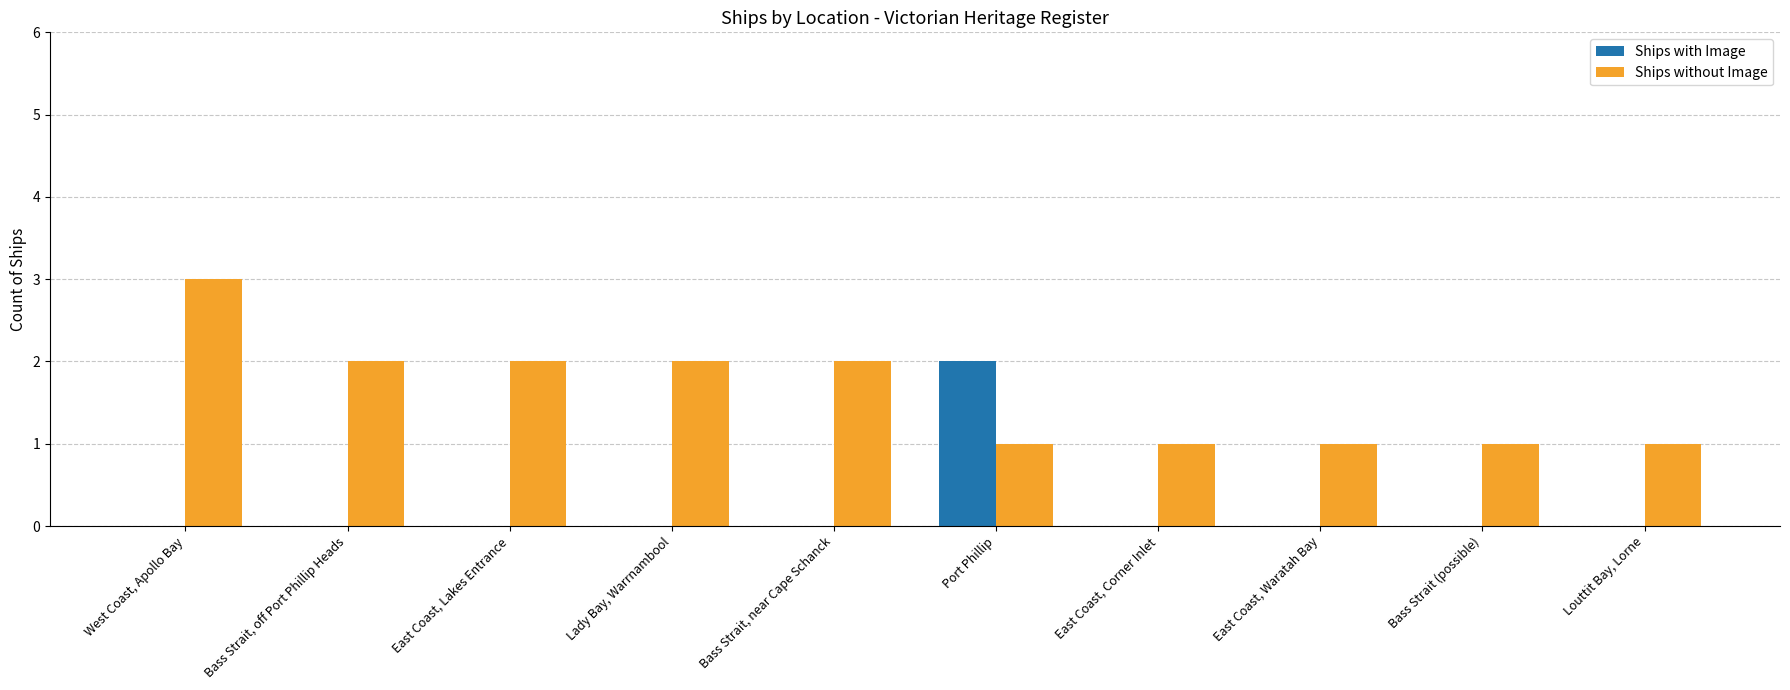

Where does the Ships without Image series first go above 2?

West Coast, Apollo Bay